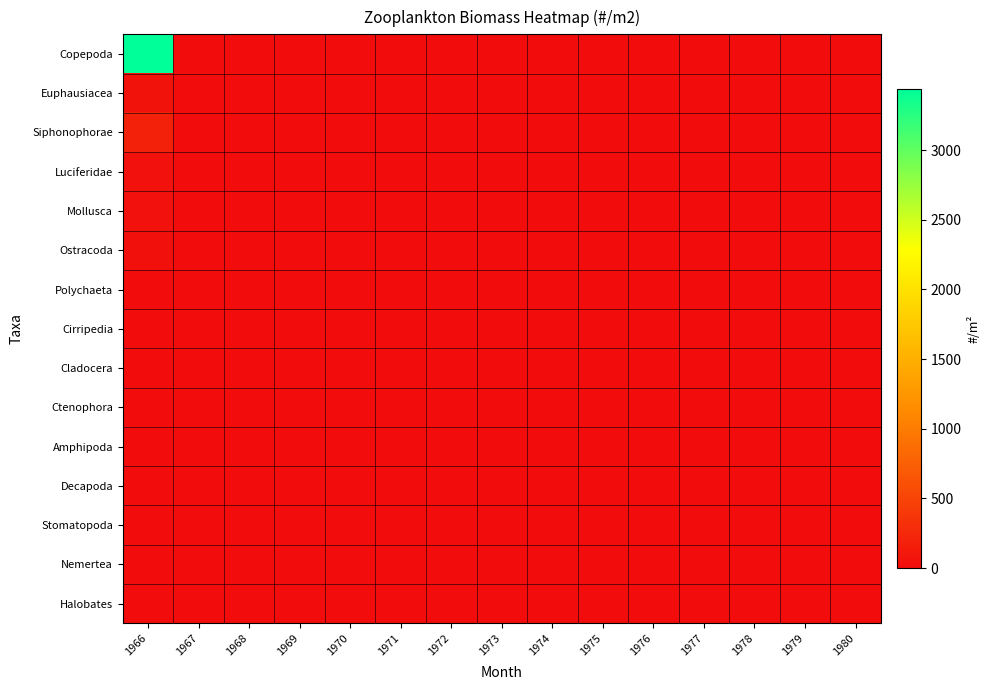

Rank the series at 1970 from highest to lowest value.

Copepoda, Euphausiacea, Siphonophorae, Luciferidae, Mollusca, Ostracoda, Polychaeta, Cirripedia, Cladocera, Ctenophora, Amphipoda, Decapoda, Stomatopoda, Nemertea, Halobates